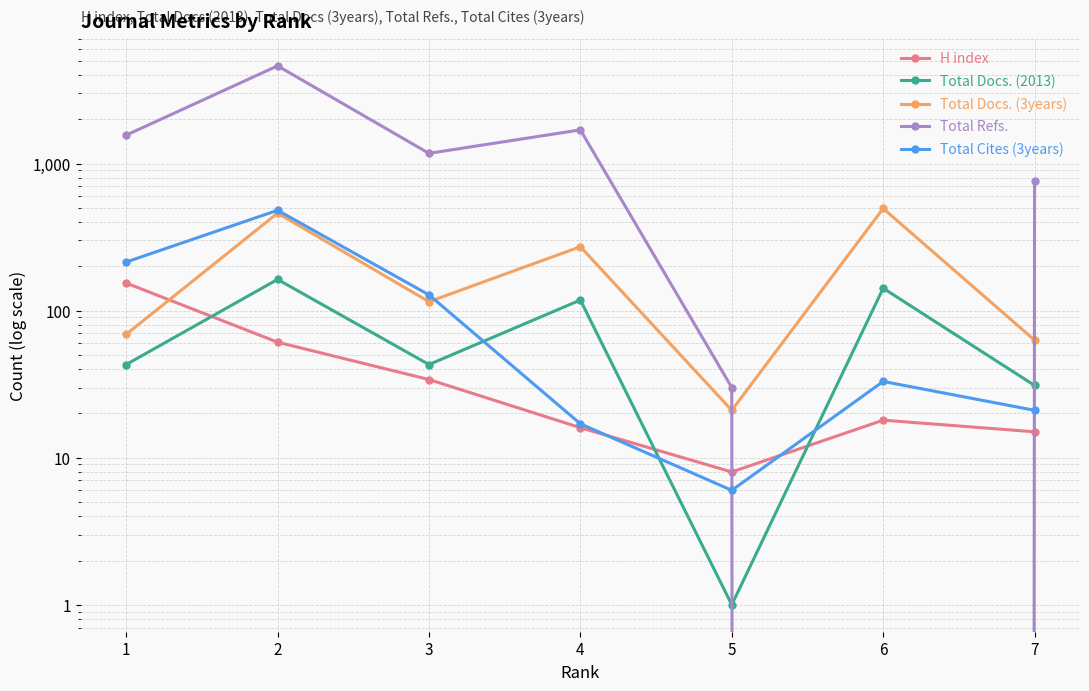

The value of Total Refs. at 1 is 1560. True or false?

True